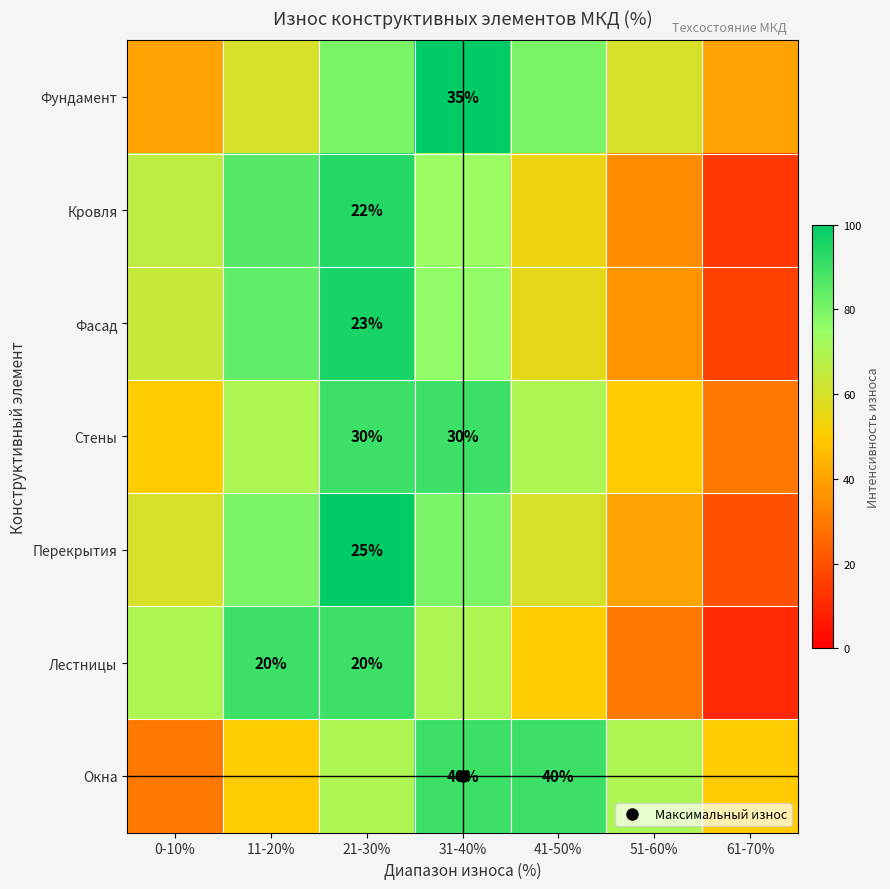

At which category is the sum across all series the highest?

21-30%